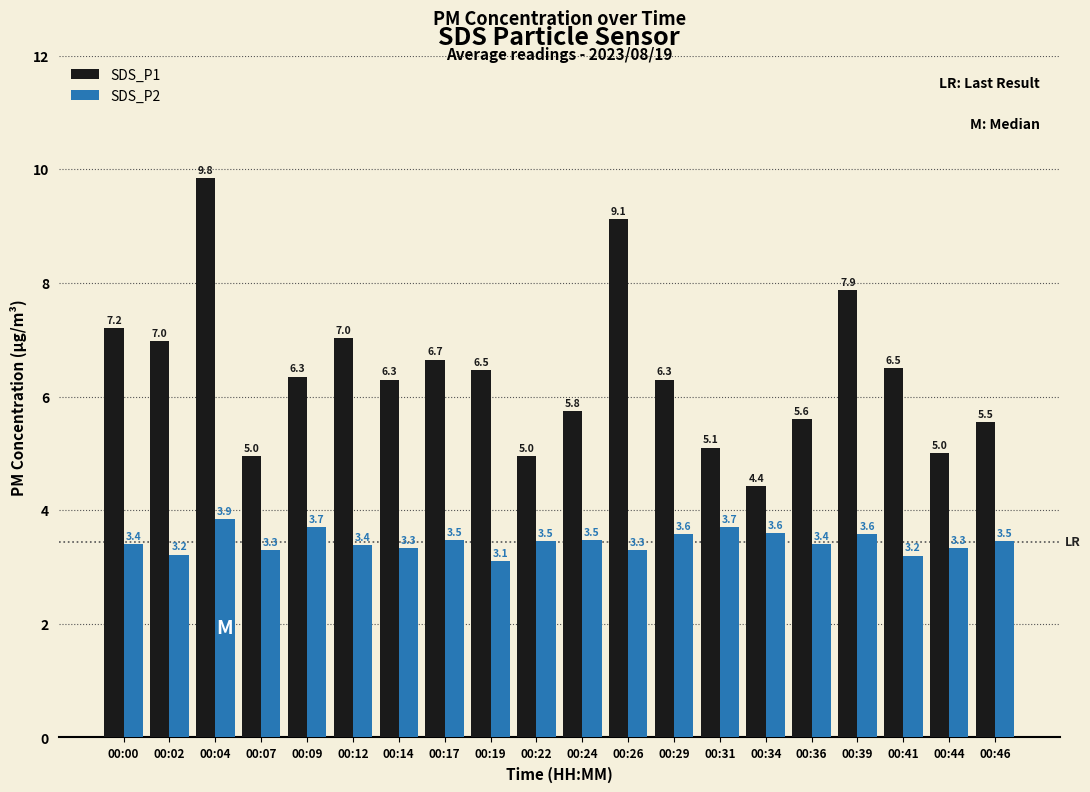

What is the value of the SDS_P2 bar at the 17th from the left?

3.6